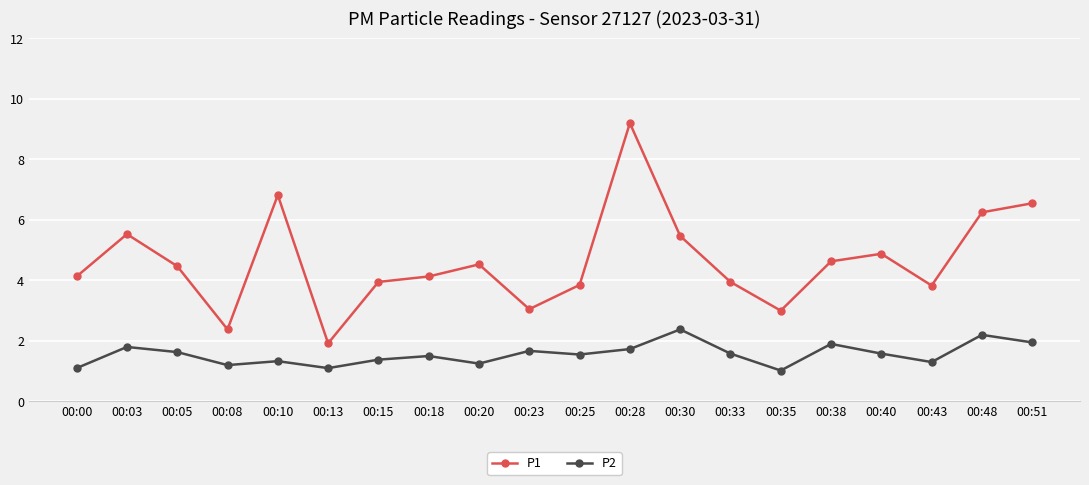

The P2 series shows 2.4 at 00:30. True or false?

True